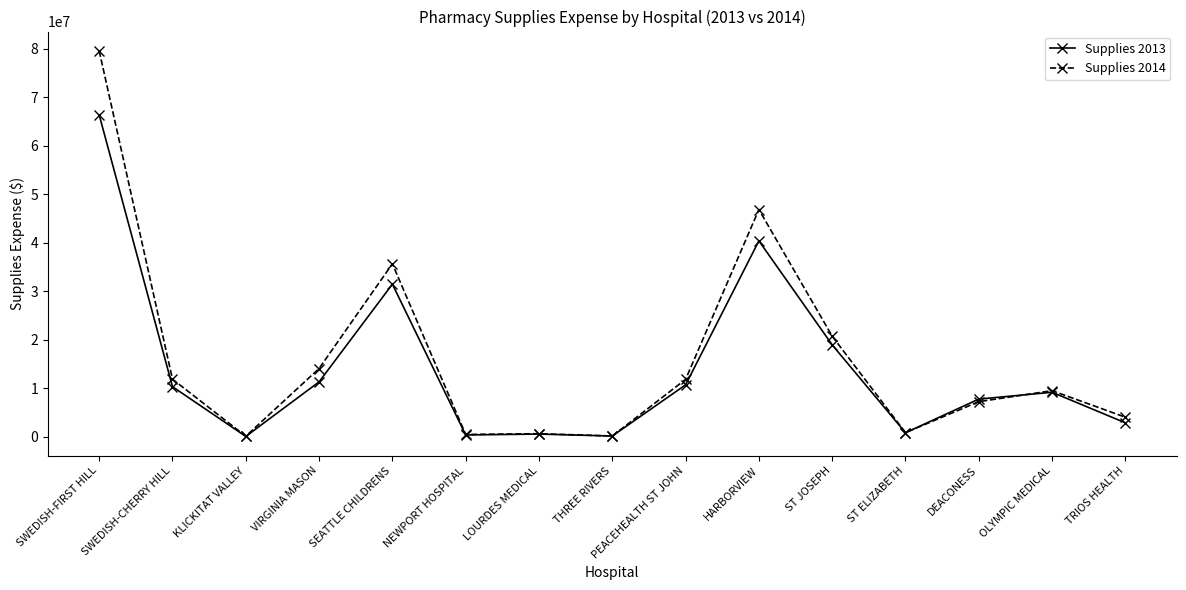

What is the label of the 14th point from the right?

SWEDISH-CHERRY HILL